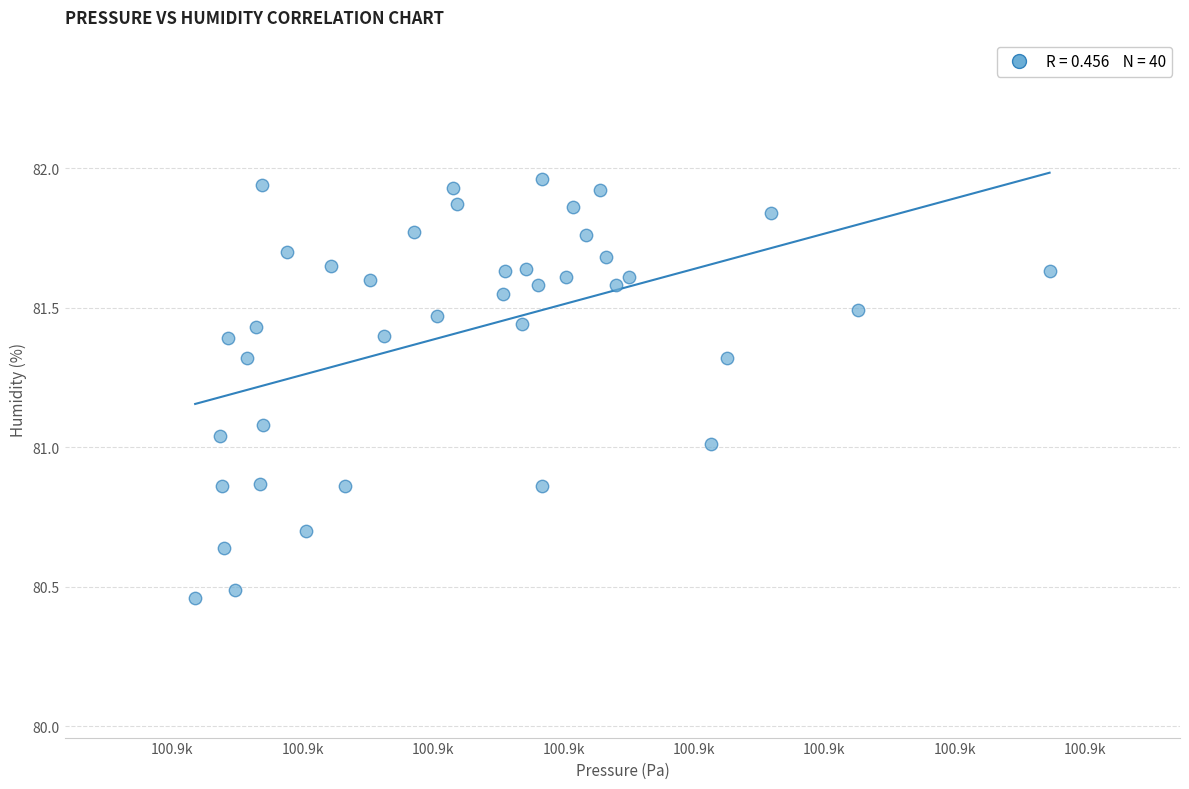

What is the range of Y values (max minus min)?

1.5